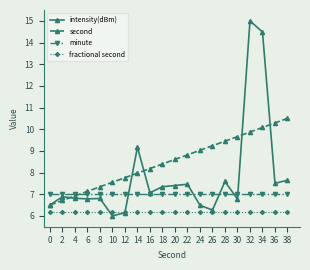

Rank the series by their maximum value, from lowest to highest.

fractional second, minute, second, intensity(dBm)